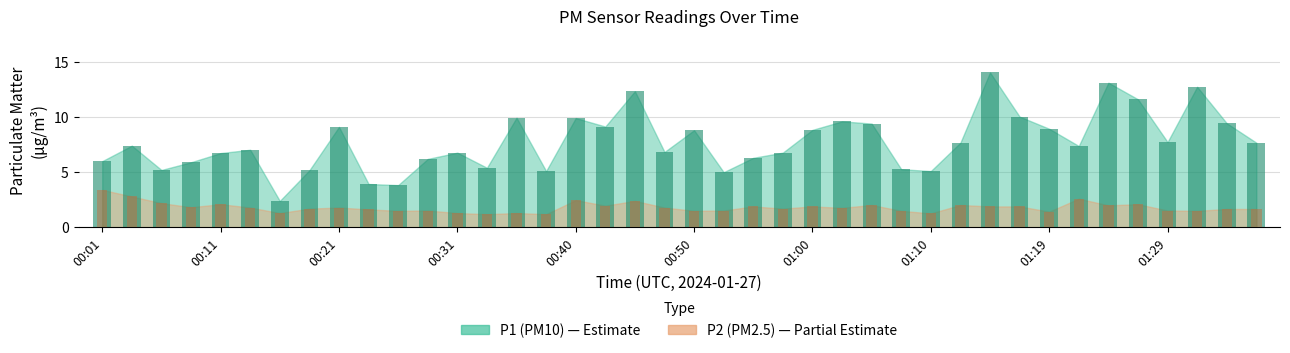

What is the difference between the highest and lowest values at 01:34?

7.8